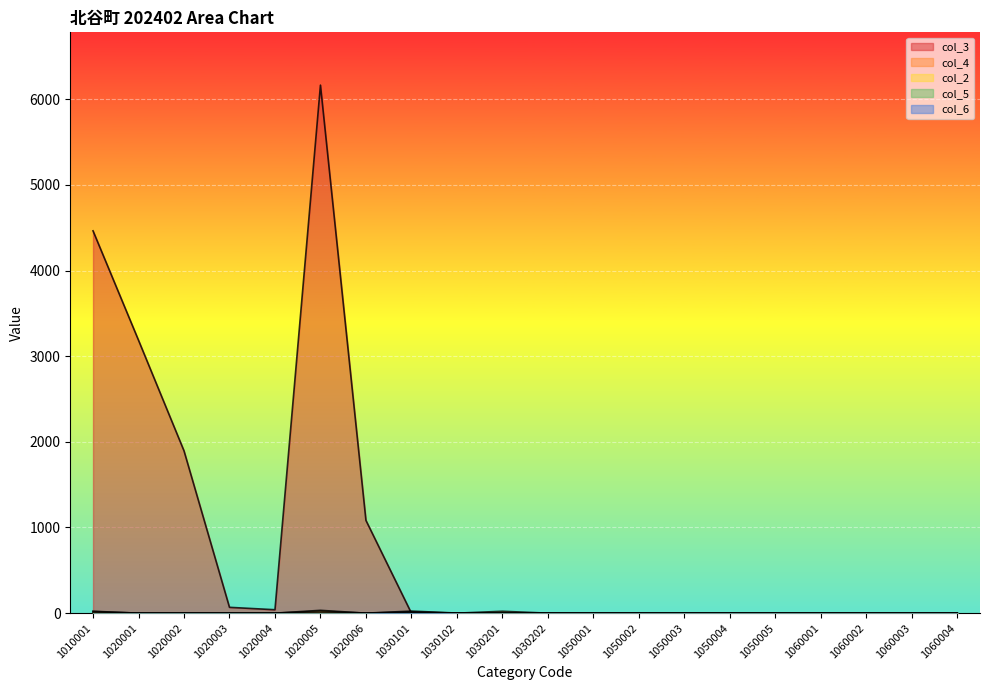

Which series has the largest range (max minus min)?

col_3